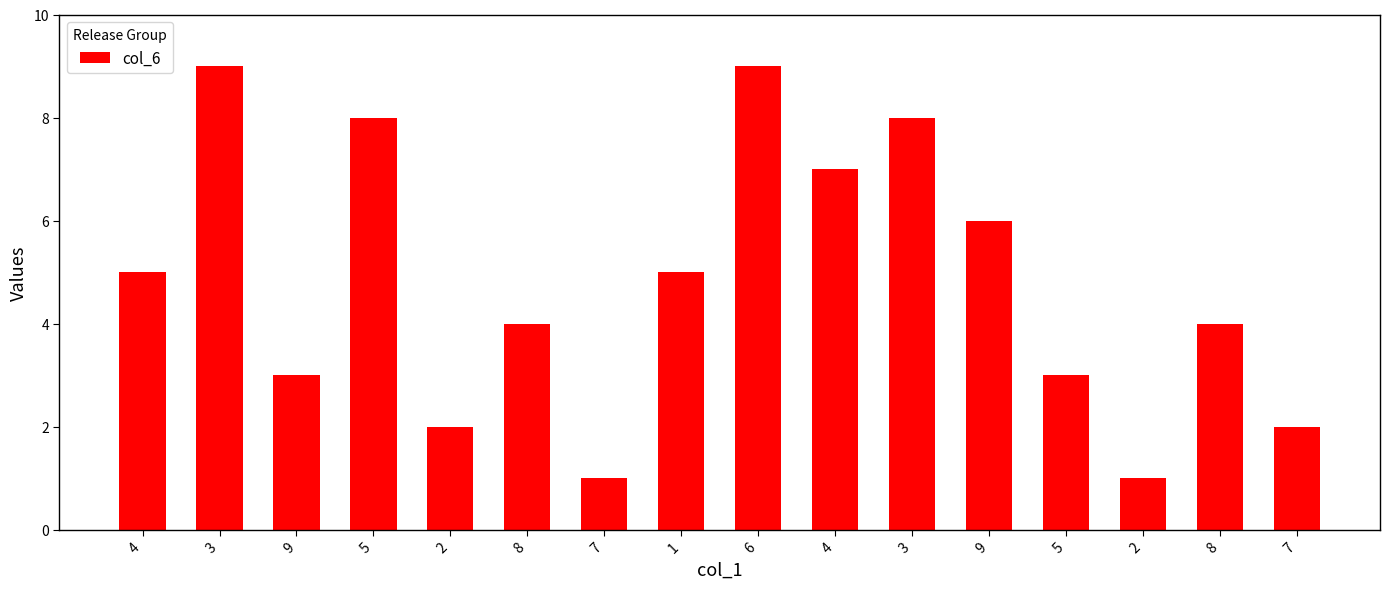

What is the label of the 9th bar from the right?

1